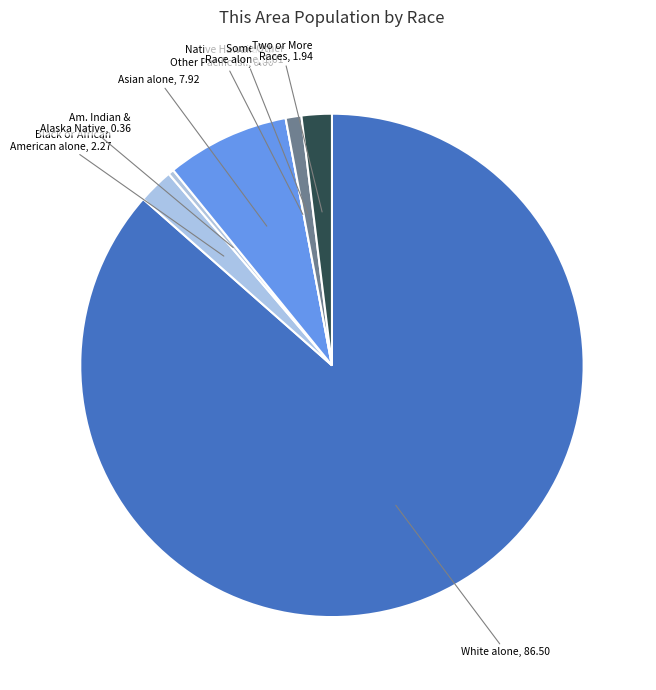

Count the number of slices in the pie.

7